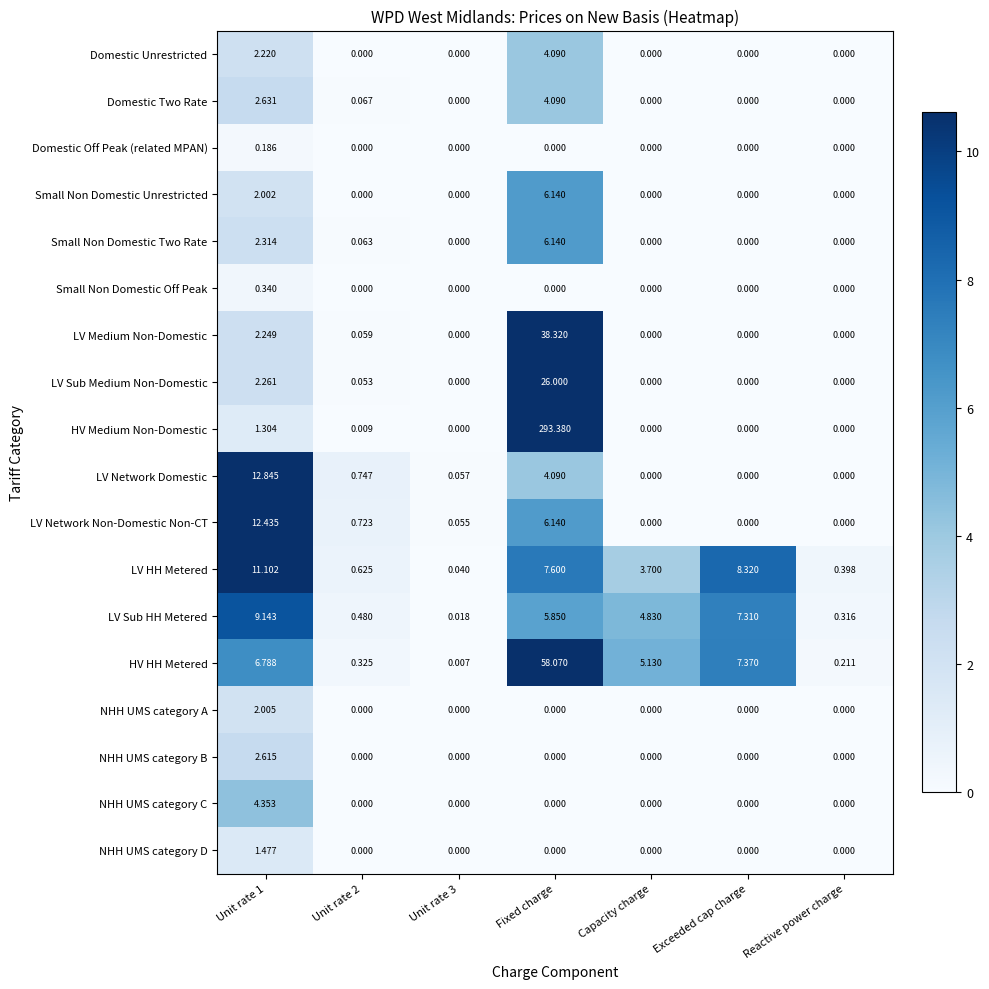

What is the total value across all series at Reactive power charge?

0.9